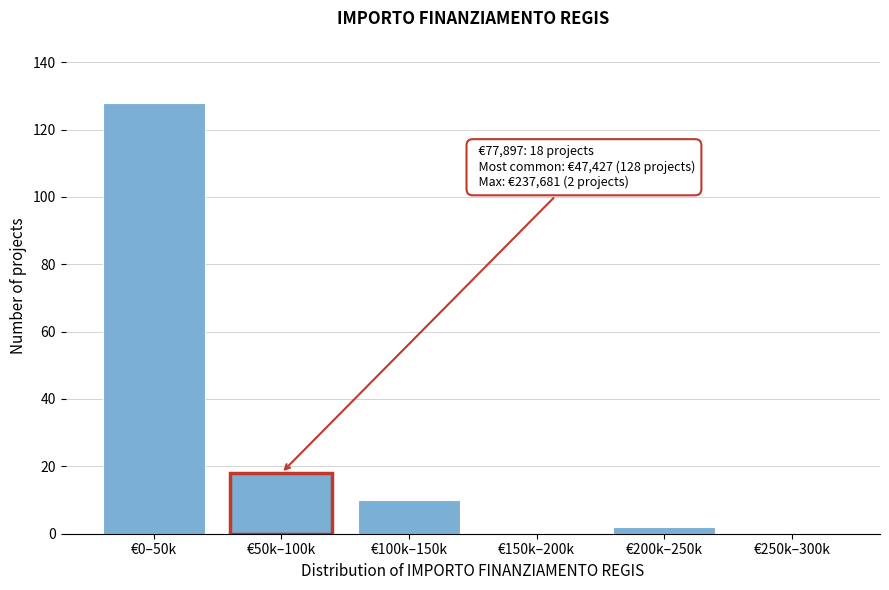

Reading left to right, what are all the values shown in this chart?

€0–50k=128	€50k–100k=18	€100k–150k=10	€150k–200k=0	€200k–250k=2	€250k–300k=0